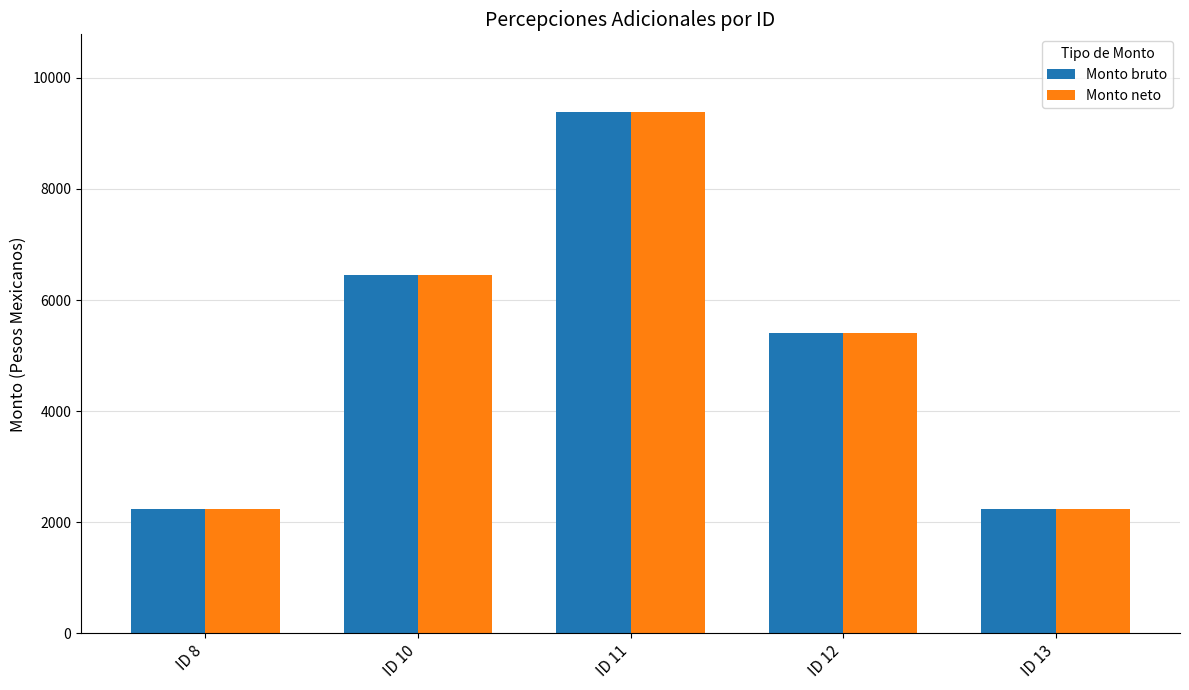

What is the total value across all series at ID 8?

4481.1